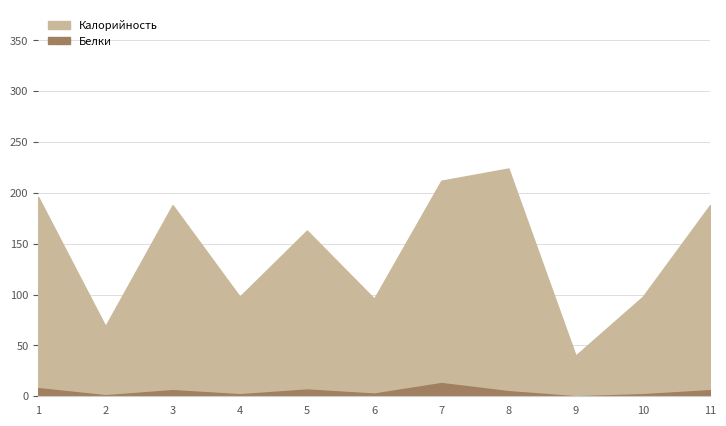

At how many categories does at least one series exceed 42?

10